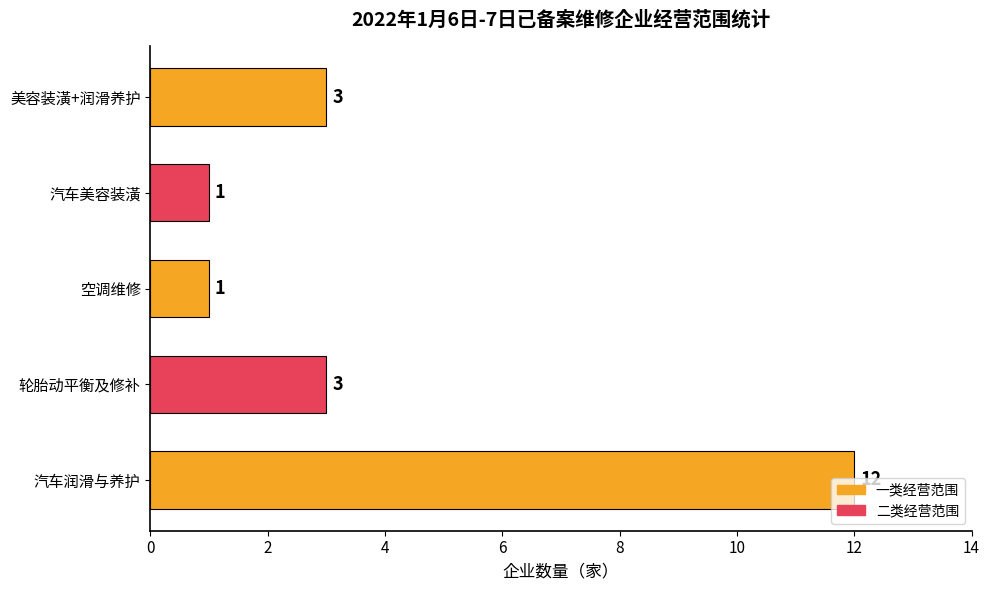

The value at 汽车润滑与养护 is 12. True or false?

True